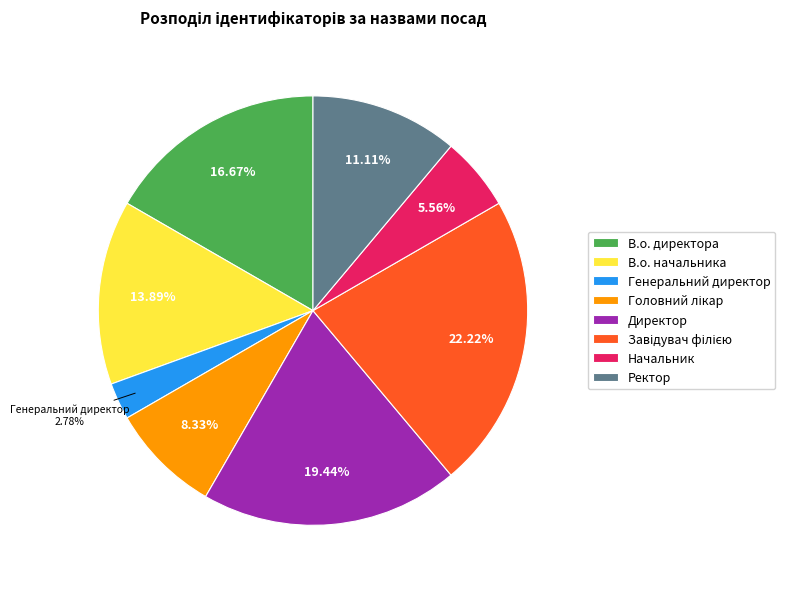

Does any single category account for the majority?

No